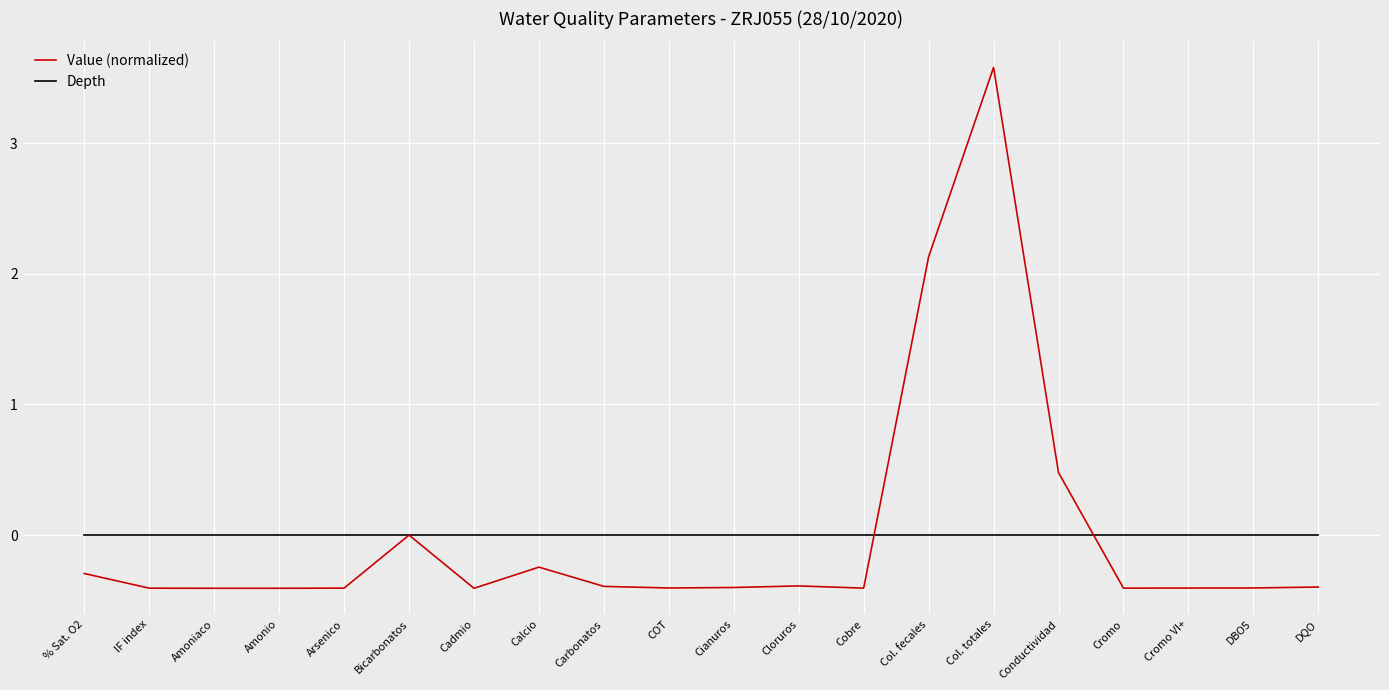

What position from the left is Amoniaco?

3